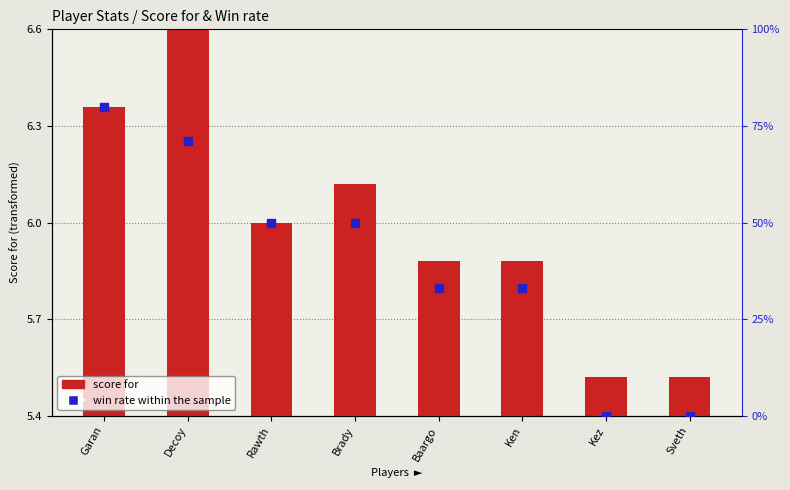

Which has a higher value, Garan or Sveth?

Garan